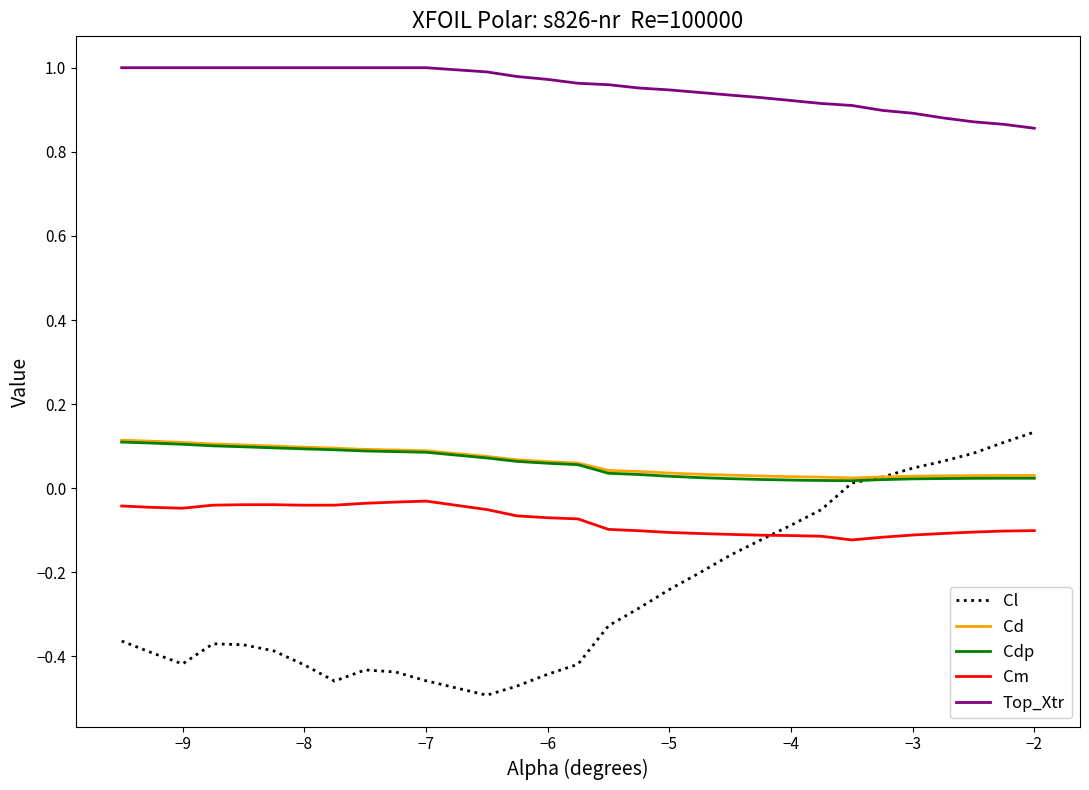

True or false: Top_Xtr and Cl cross at least once.

False